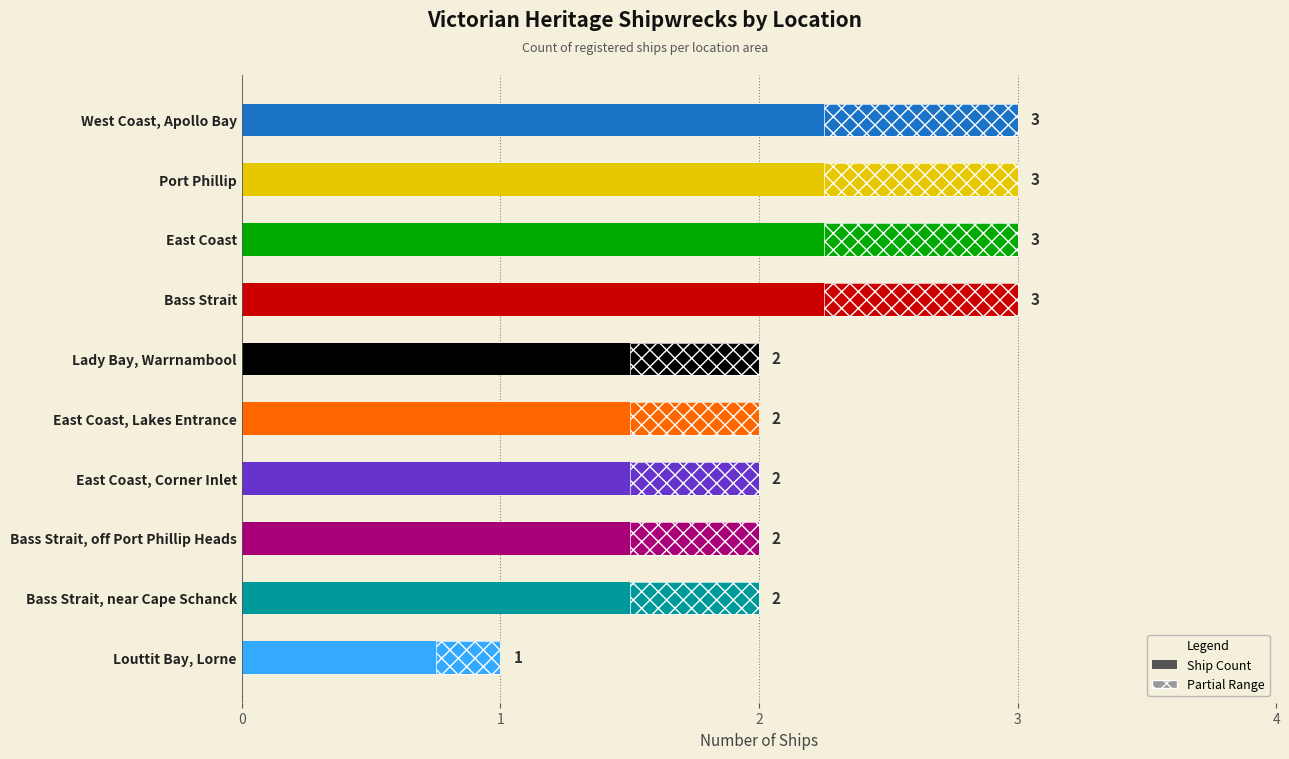

Approximately how many times larger is the value at Louttit Bay, Lorne compared to Port Phillip?

0.3